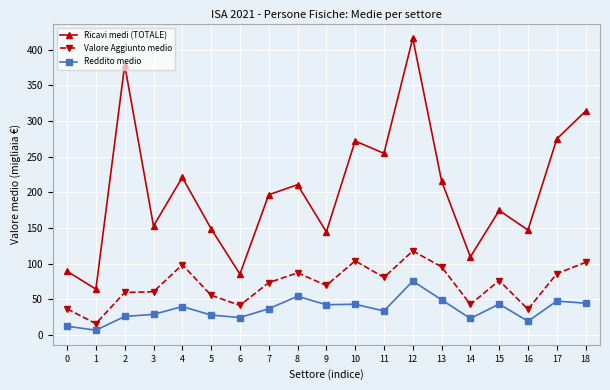

At which category is the sum across all series the highest?

12